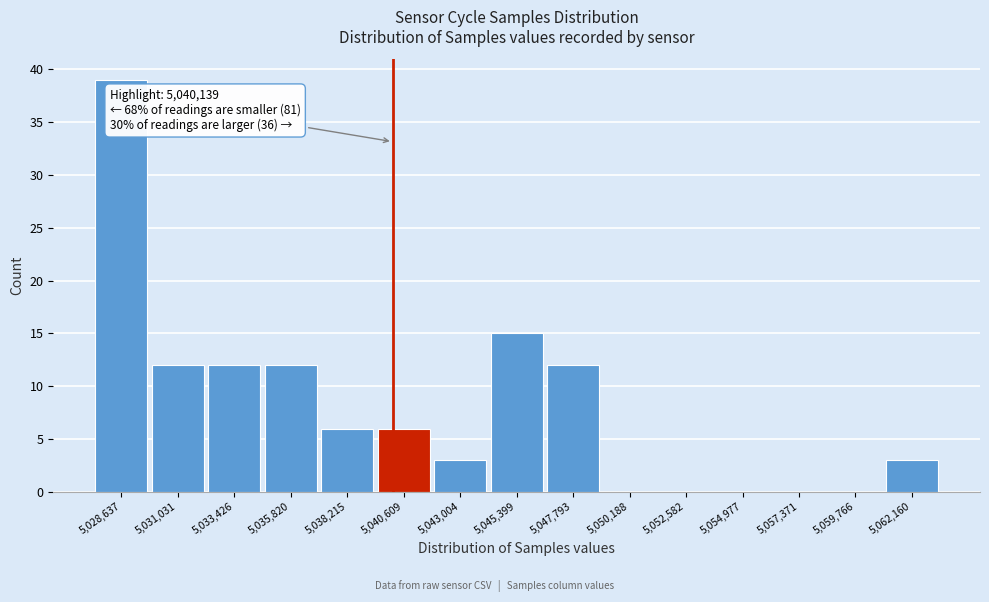

Over which range of the x-axis is the bar tallest?

5027500 to 5030000